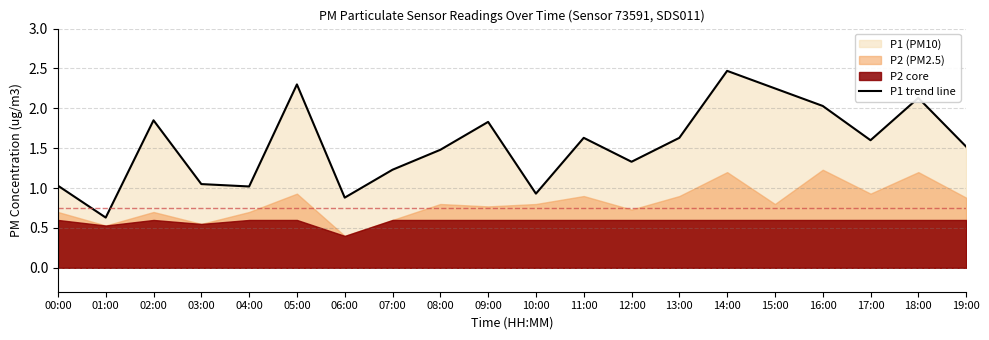

The chart shows a value of 2.0 at 16:00. True or false?

True